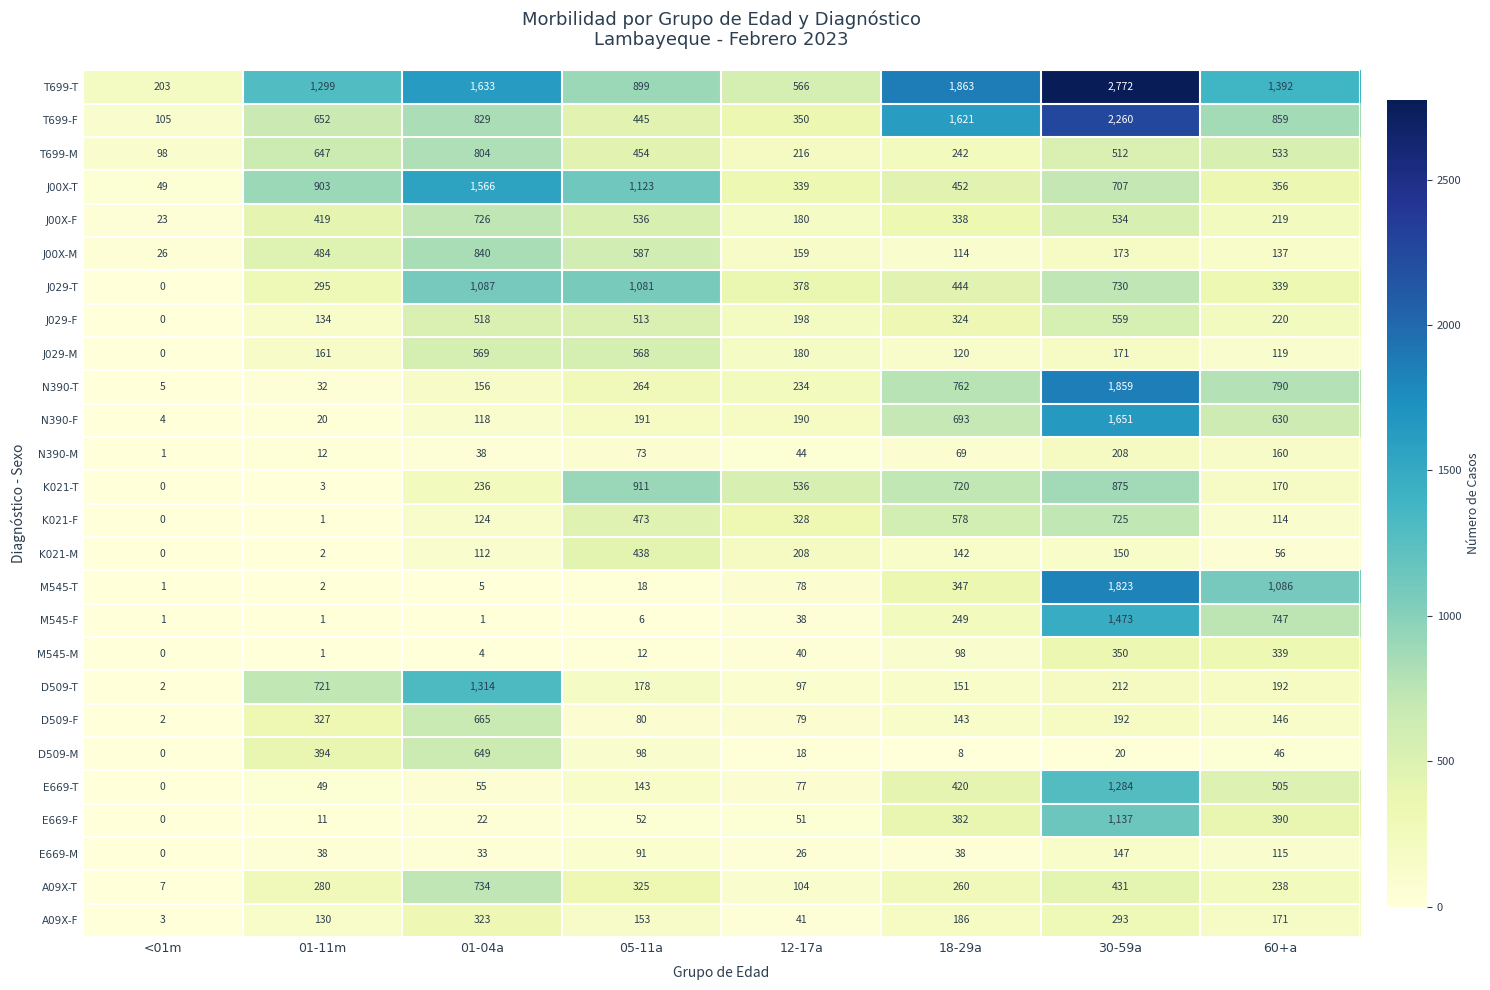

At 18-29a, list the series in order from smallest to largest.

D509-M, E669-M, N390-M, M545-M, J00X-M, J029-M, K021-M, D509-F, D509-T, A09X-F, T699-M, M545-F, A09X-T, J029-F, J00X-F, M545-T, E669-F, E669-T, J029-T, J00X-T, K021-F, N390-F, K021-T, N390-T, T699-F, T699-T